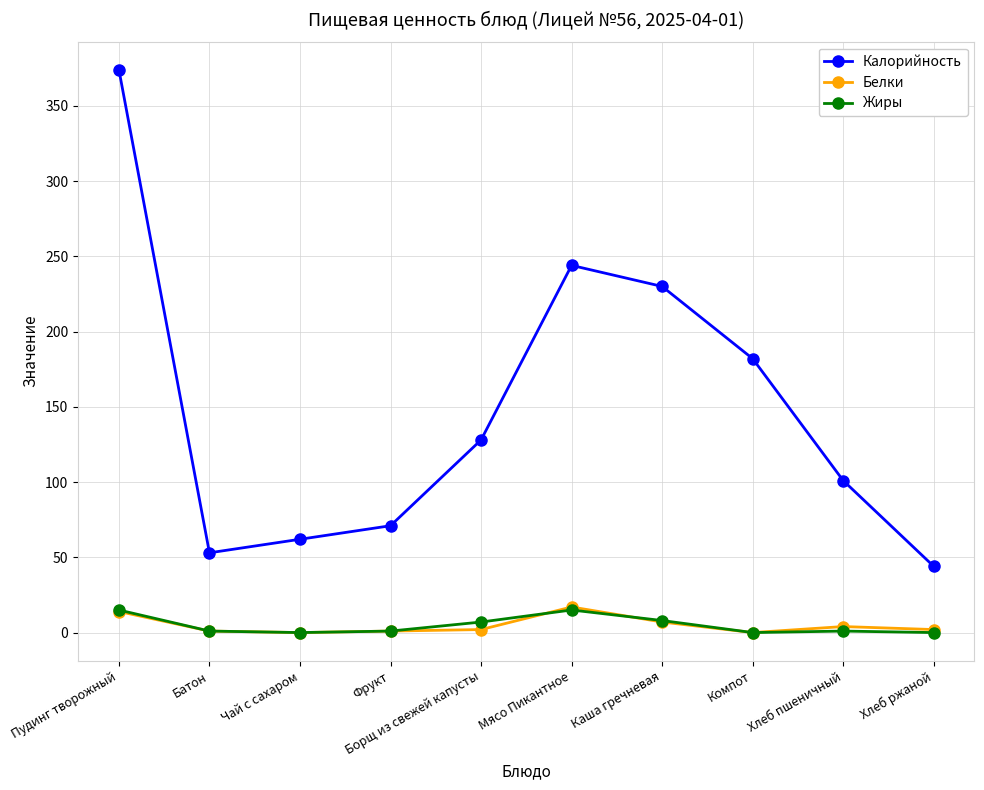

How many data points does each series have?

10